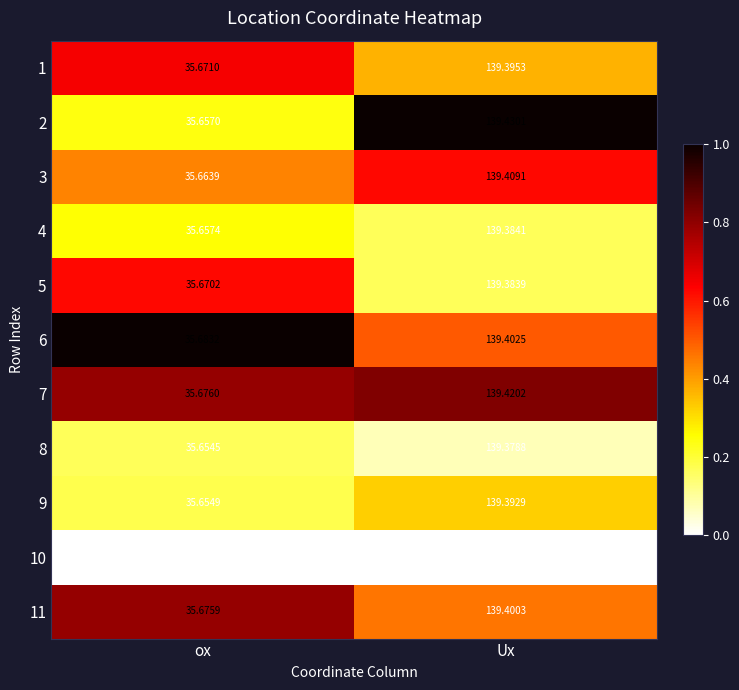

At which category does the chart reach its peak across all series?

Ux